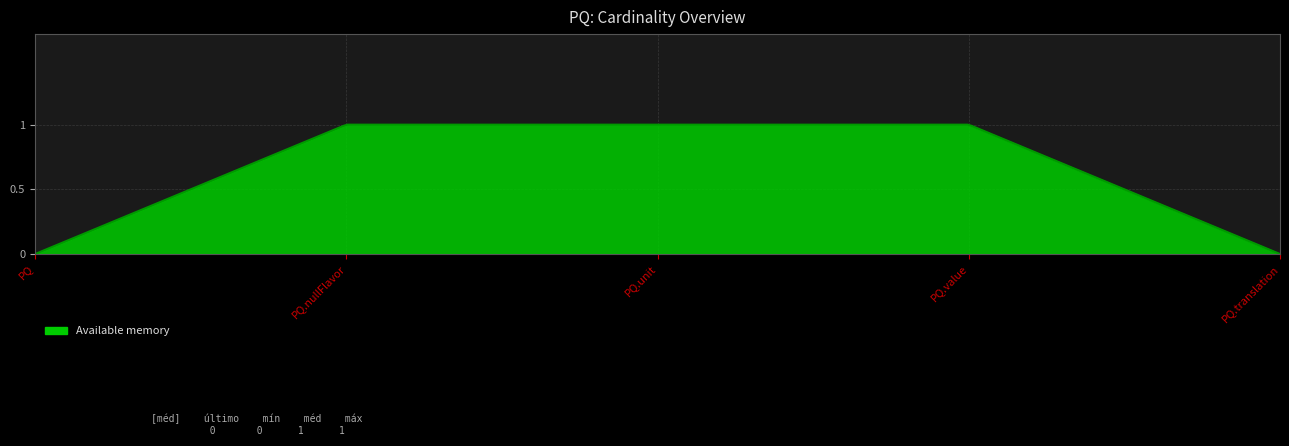

Does the chart display data point markers on the line(s)?

No